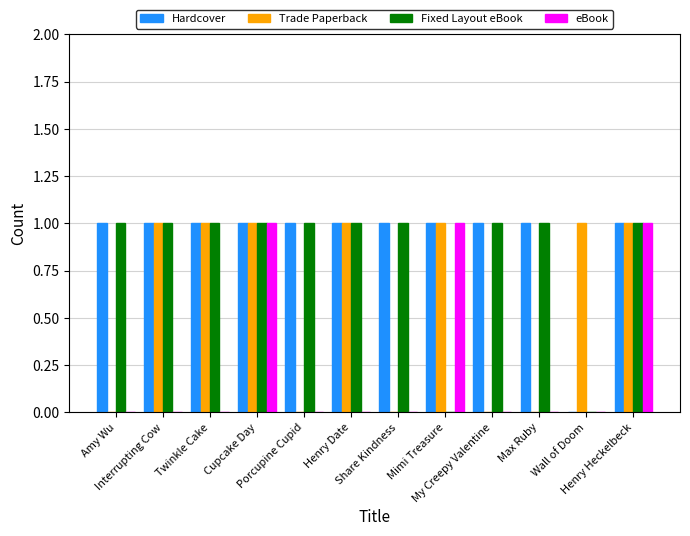

Which series has the largest total across all categories?

Hardcover